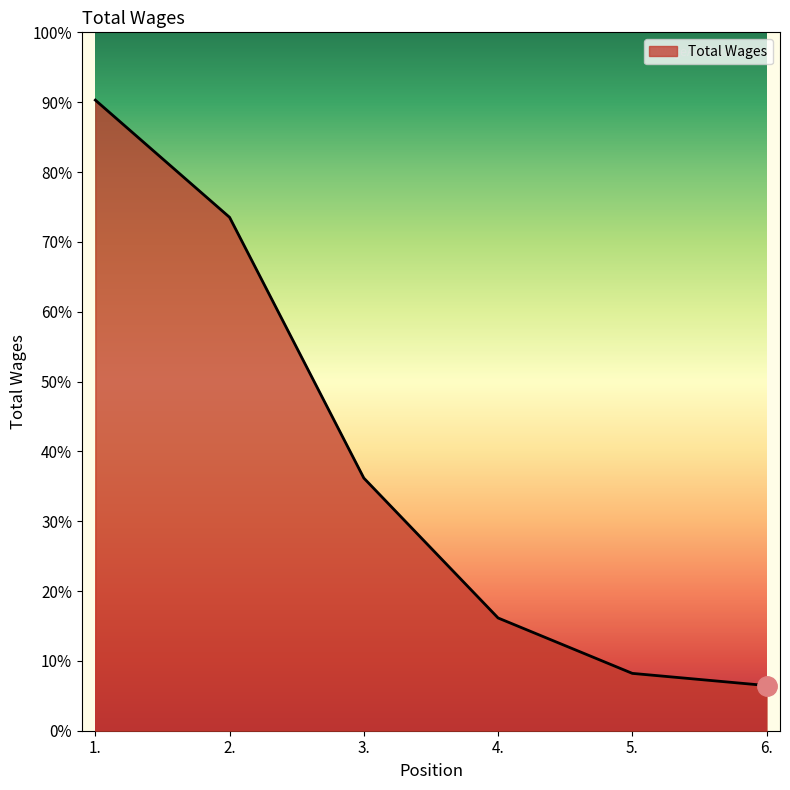

At which label is the value closest to 96765?

3.